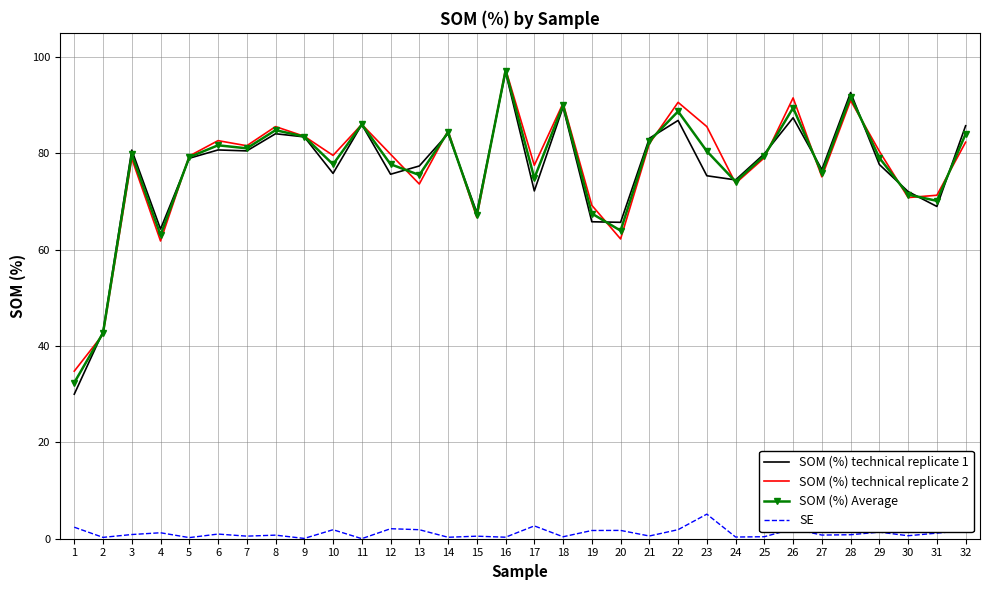

The SOM (%) technical replicate 1 series shows 122.8 at 18. True or false?

False